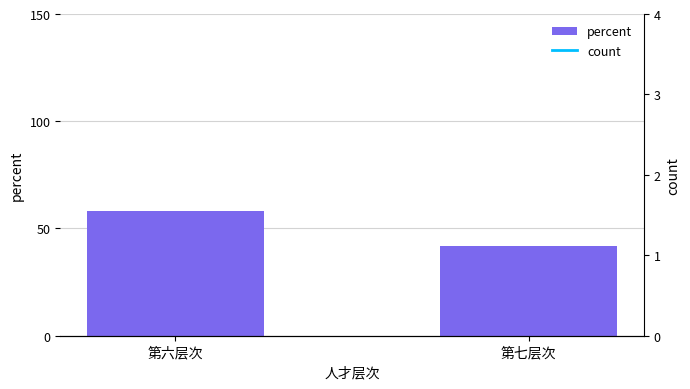

What is the value of the percent bar at the 1st from the left?

58.3